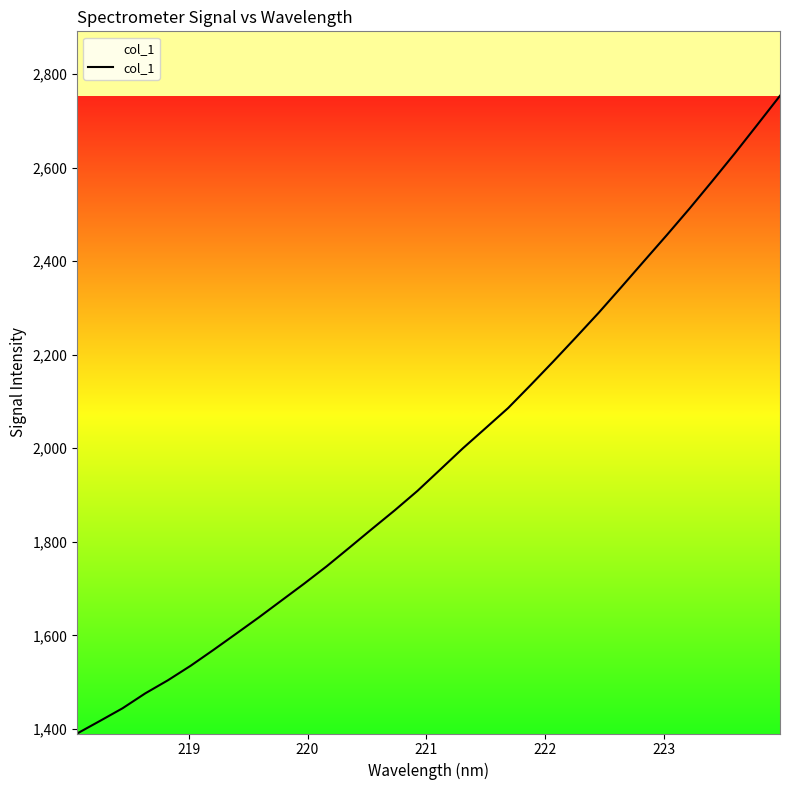

What is the difference between the maximum and minimum values?

1363.8